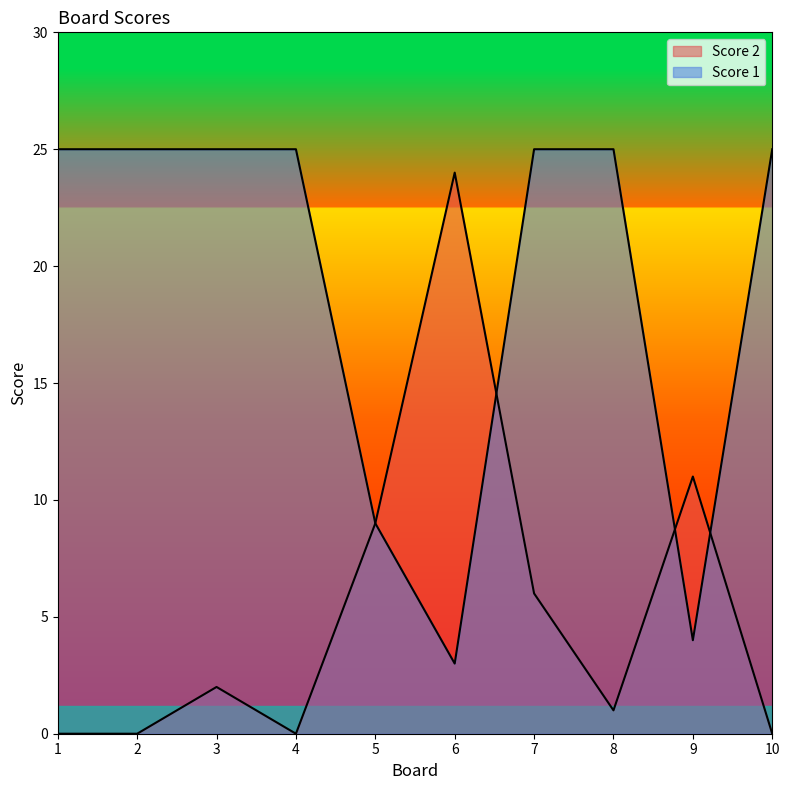

What is the difference between the Score 2 values at 2 and 5?

9